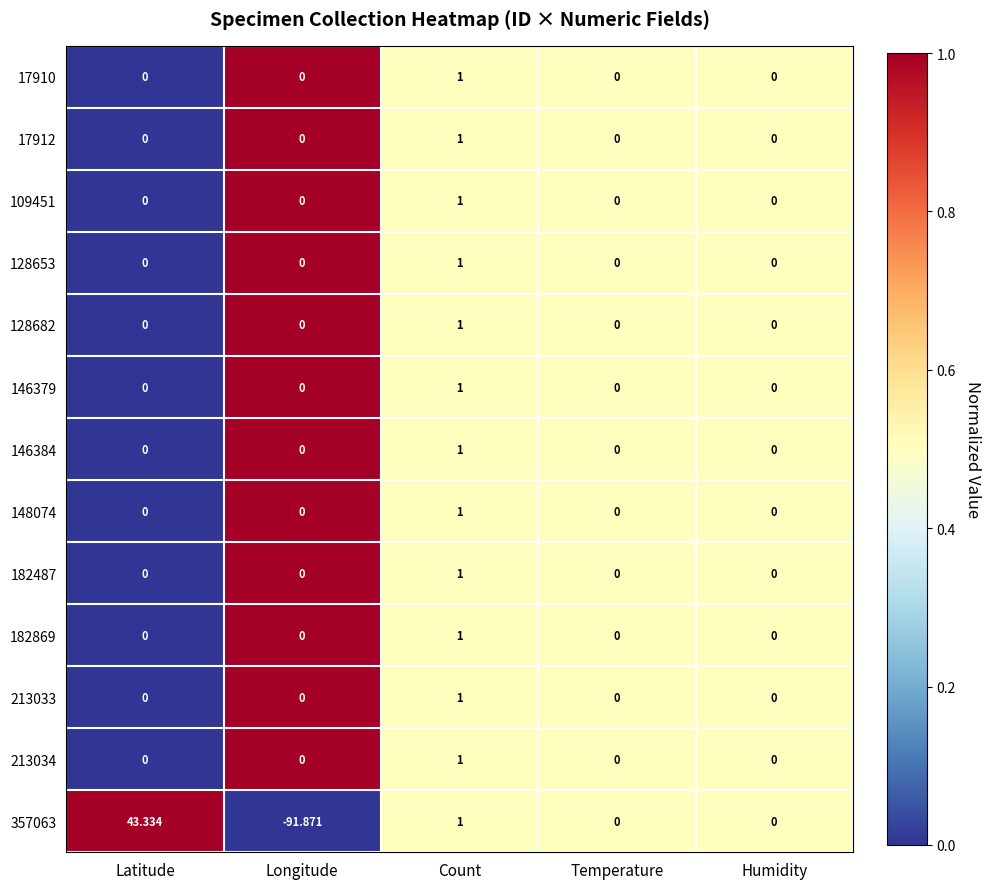

At which category is the sum across all series the highest?

Latitude